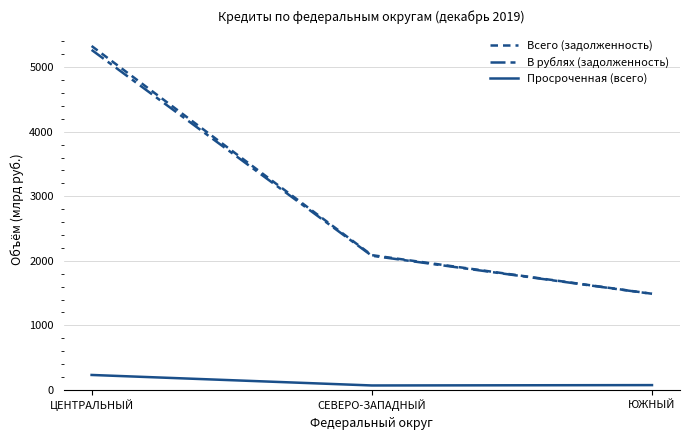

What is the value of the Просроченная (всего) point at the 3rd from the left?

74.7